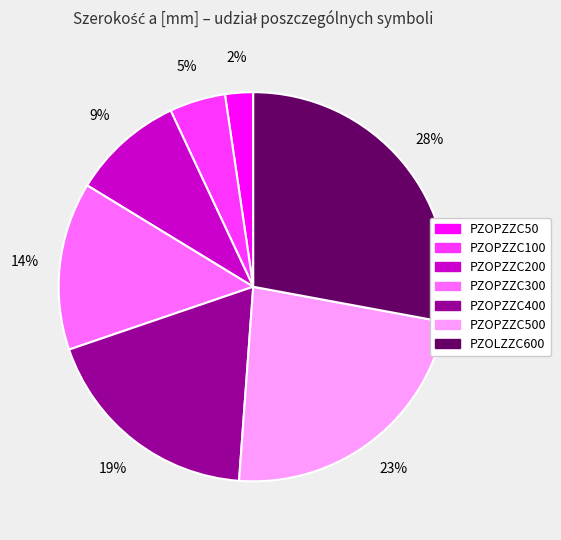

Is there any slice that represents more than half of the pie?

No